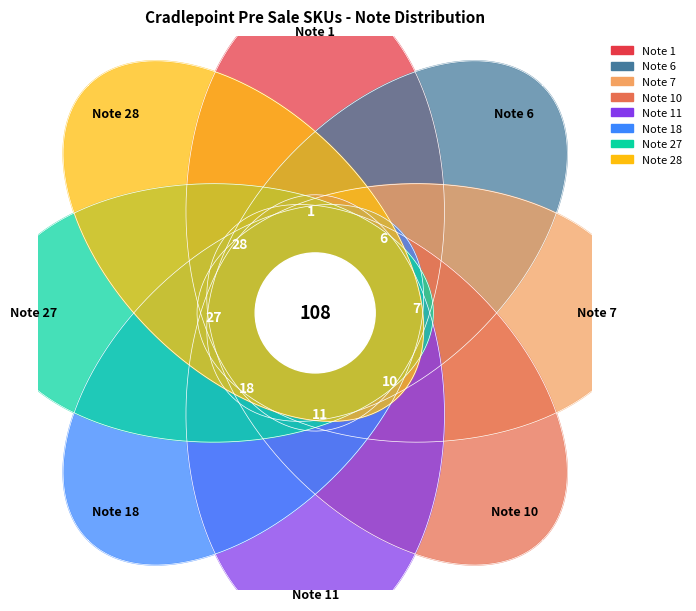

True or false: Note 7 accounts for 1% of the total.

False